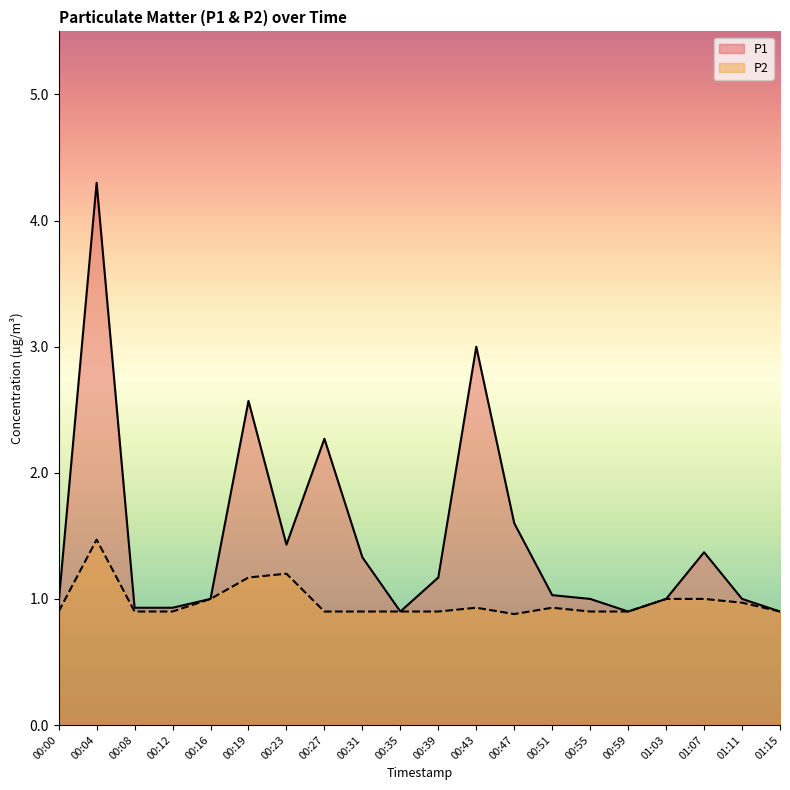

What is the minimum value for P2?

0.9